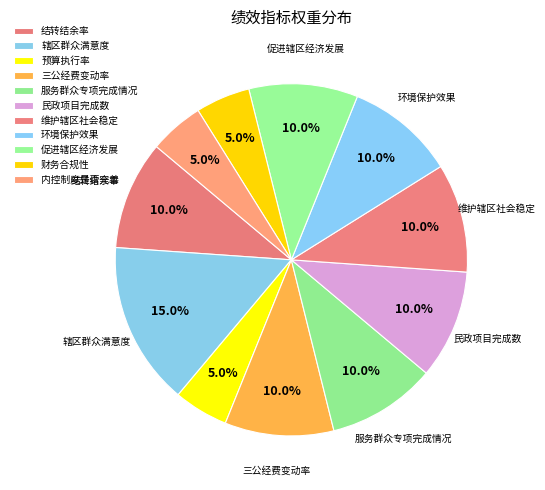

The 民政项目完成数 slice represents 1% of the pie. True or false?

False